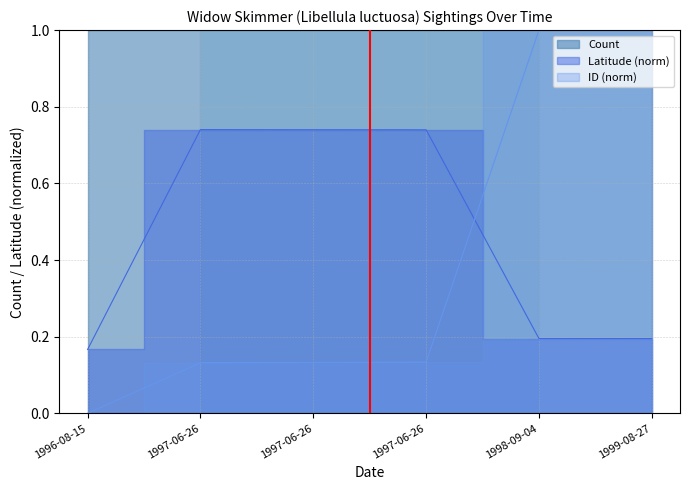

How many intersections are there between ID and Latitude?

1